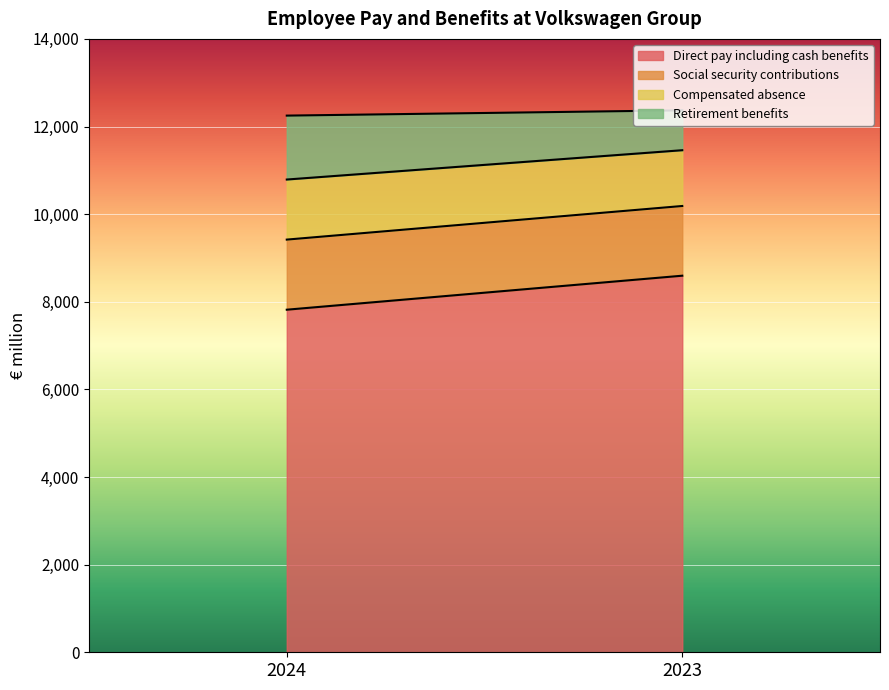

Which category has the lowest value in the Retirement benefits series?

2023